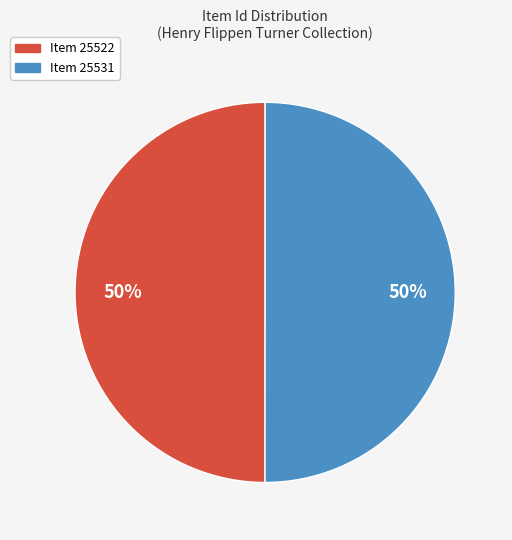

Combined, do Item 25531 and Item 25522 account for over 50%?

Yes